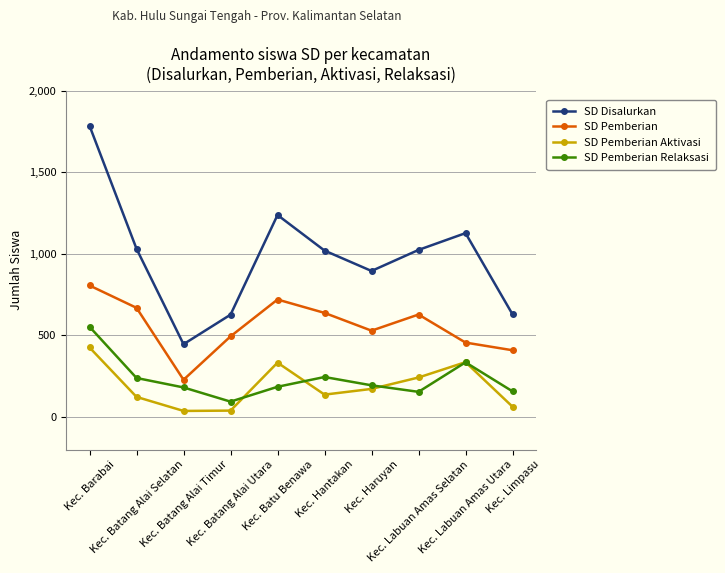

Read the SD Pemberian value at Kec. Haruyan.

529